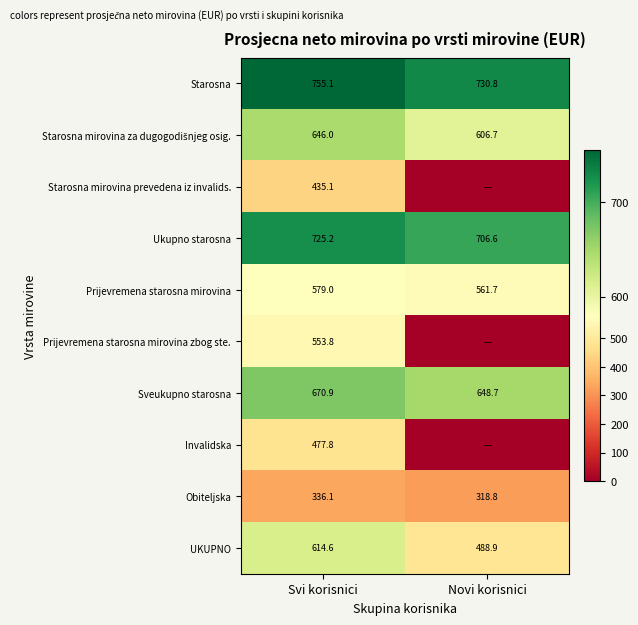

What is the sum of all Ukupno starosna values?

1431.8